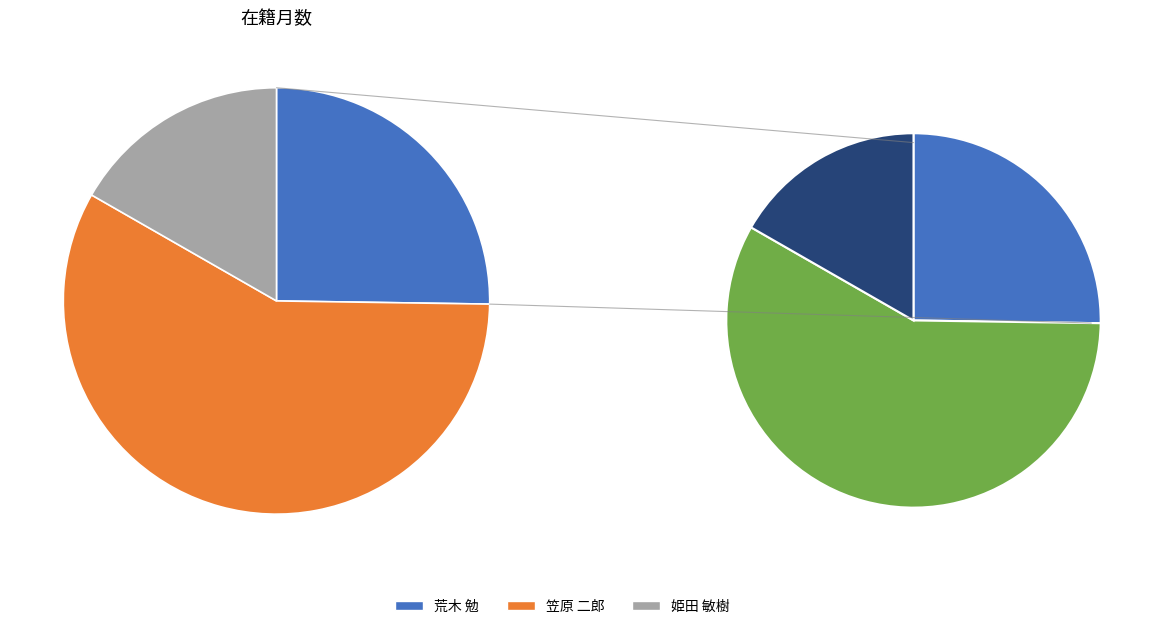

What portion of the pie excludes 荒木 勉?

74.8%